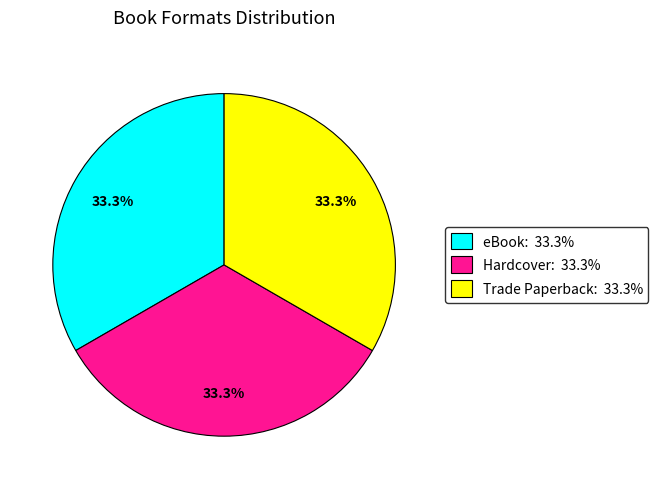

How many slices are in this pie chart?

3